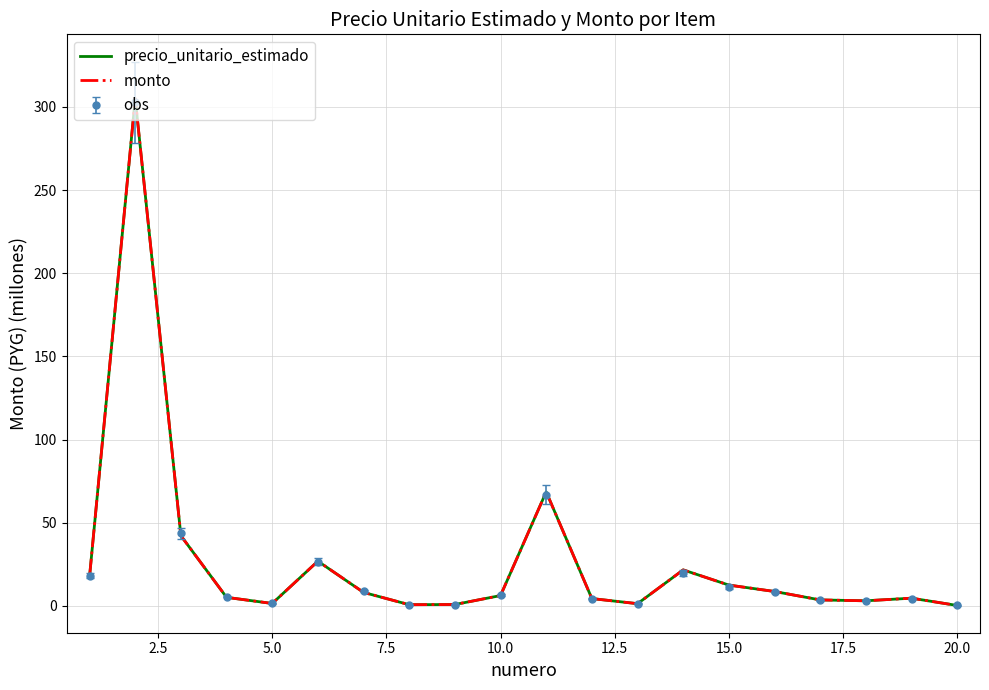

What is the difference between the maximum and minimum values in the precio_unitario_estimado series?

304.7